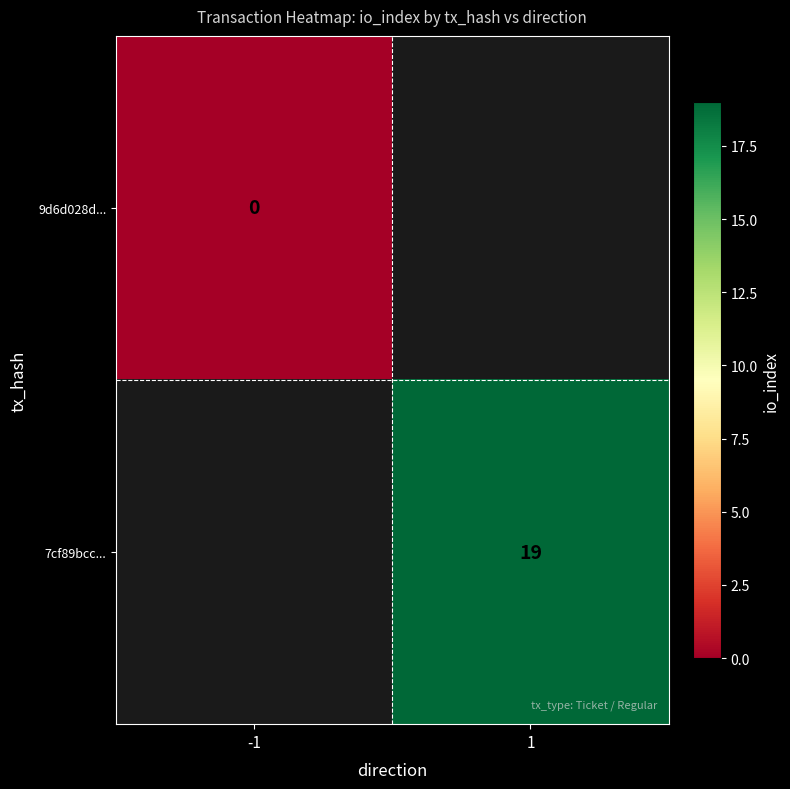

Is it true that 7cf89bcc... equals 6 at 1?

False